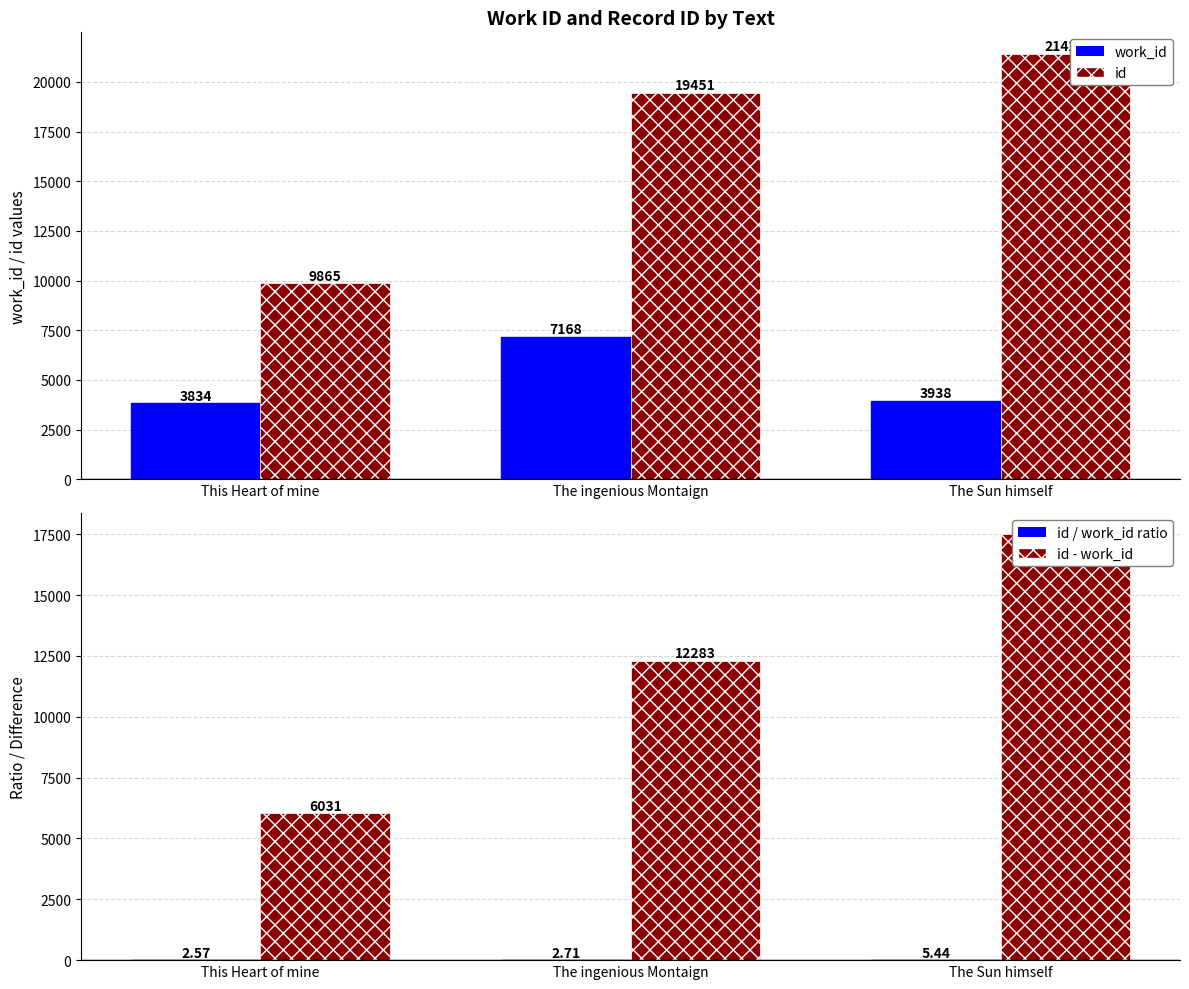

What is the total value across all series at The ingenious Montaign?

38904.7